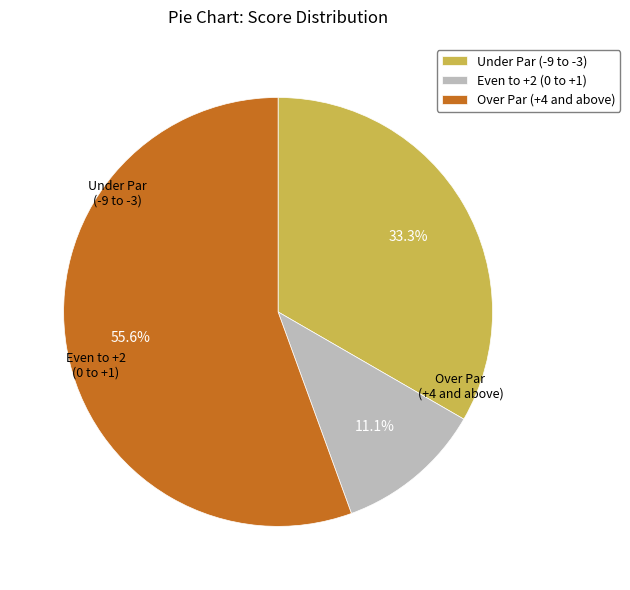

Does any single category account for the majority?

Yes